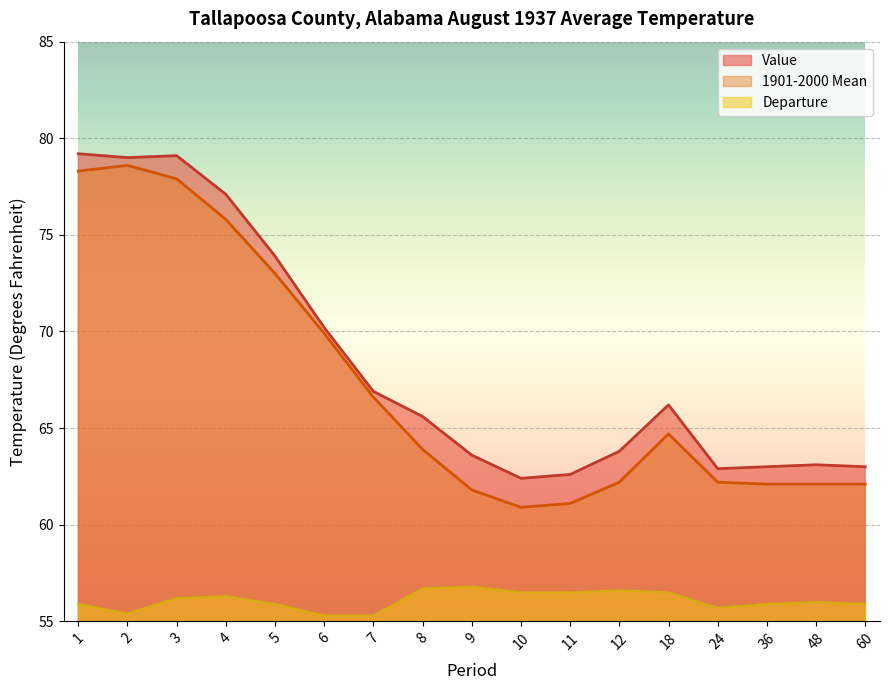

What are all the series names shown in the legend?

Value, 1901-2000 Mean, Departure